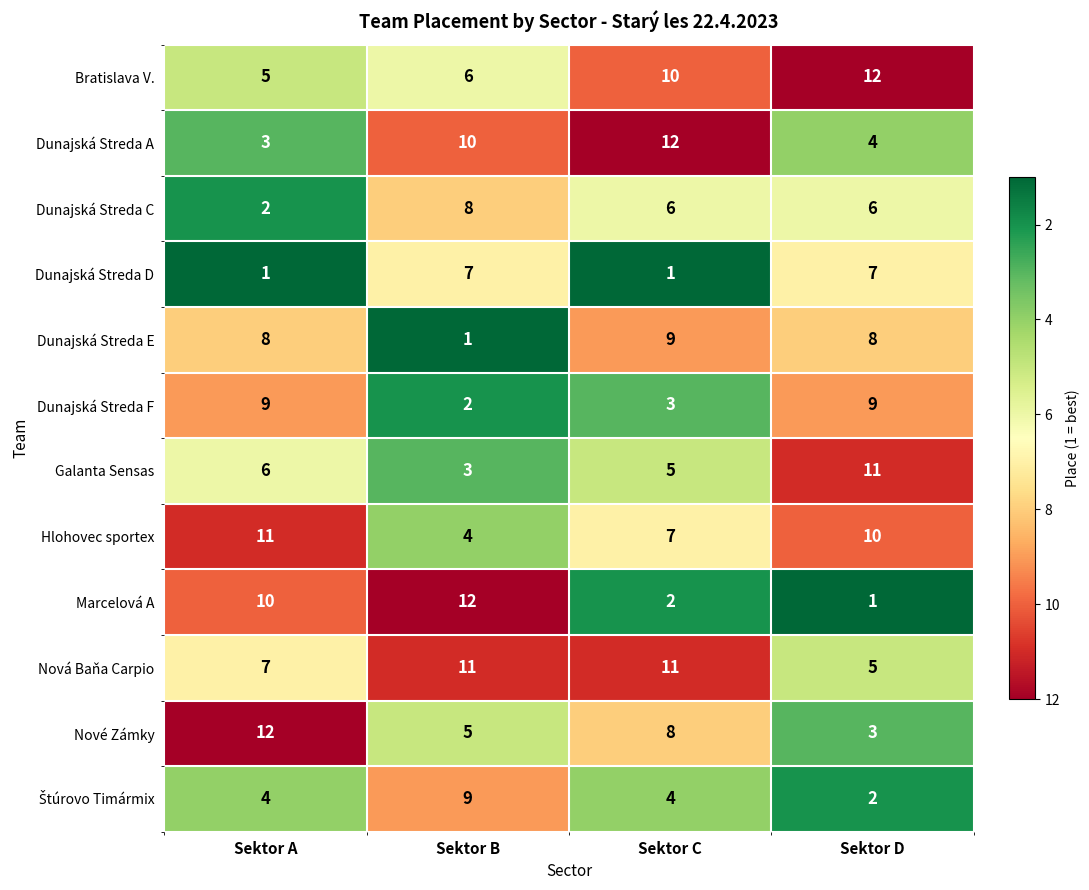

What is the maximum value for Dunajská Streda A?

12